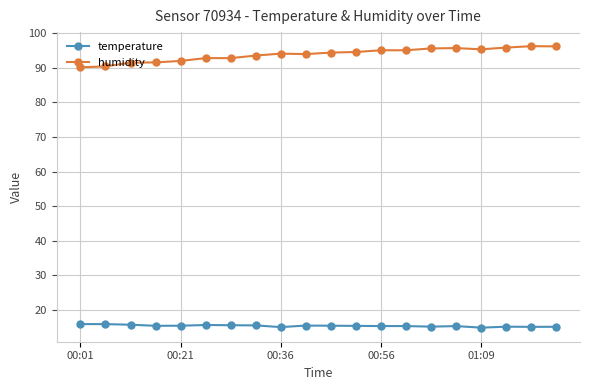

True or false: humidity and temperature cross at least once.

False